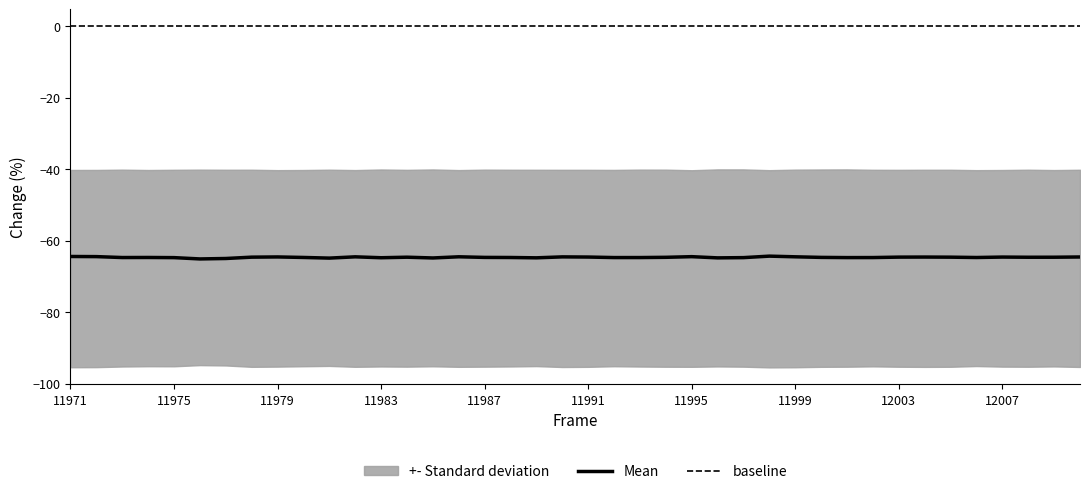

True or false: Mean and baseline cross at least once.

False